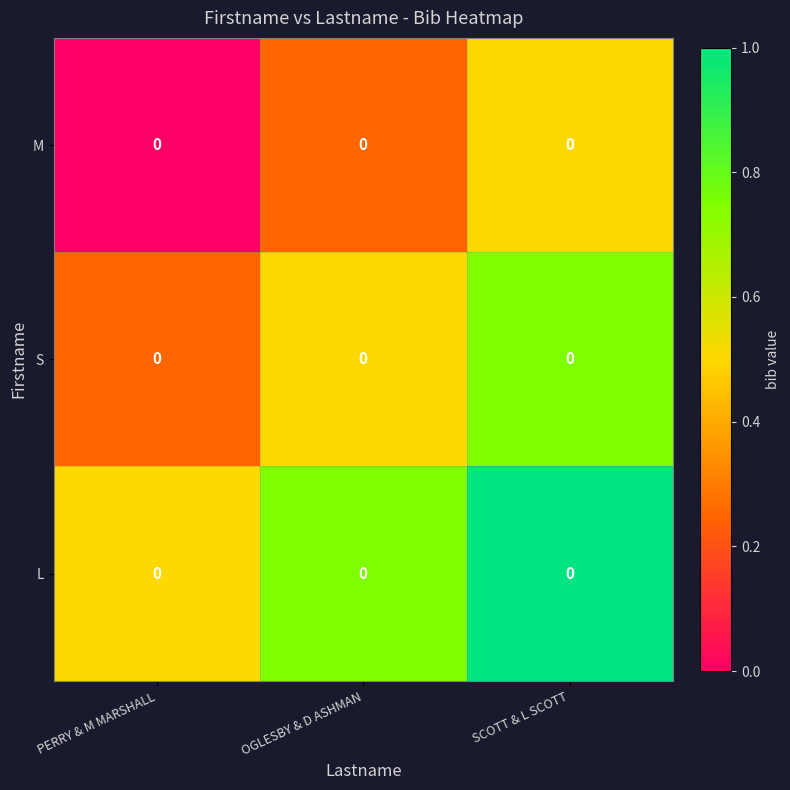

The value of L at PERRY & M MARSHALL is 0.3. True or false?

False